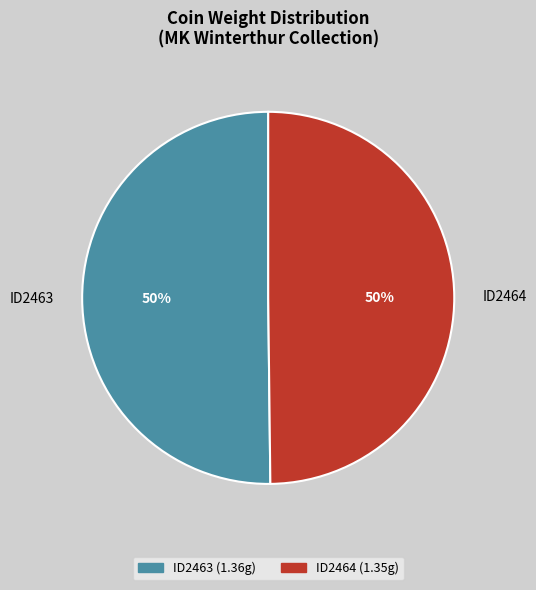

Is it true that ID2463 is 50% of the pie?

True